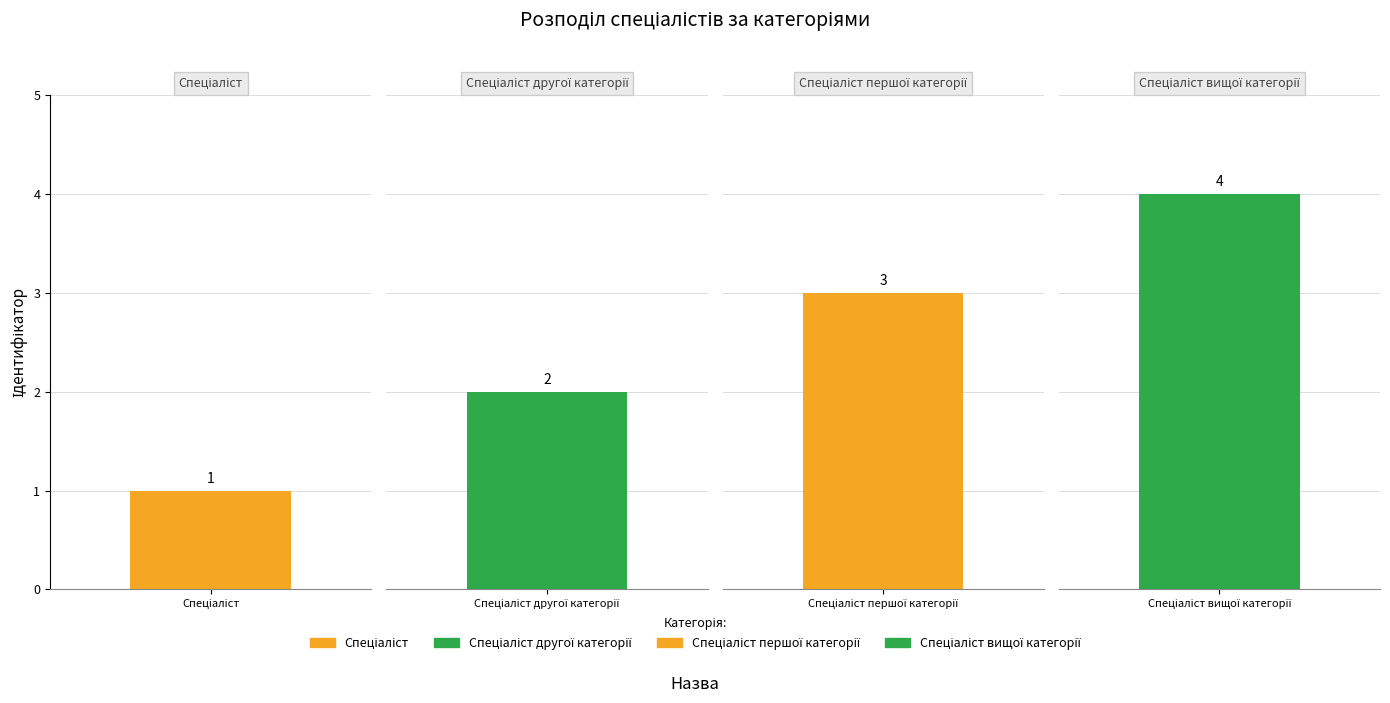

Reading left to right, transcribe all the data shown in this chart.

1	2	3	4